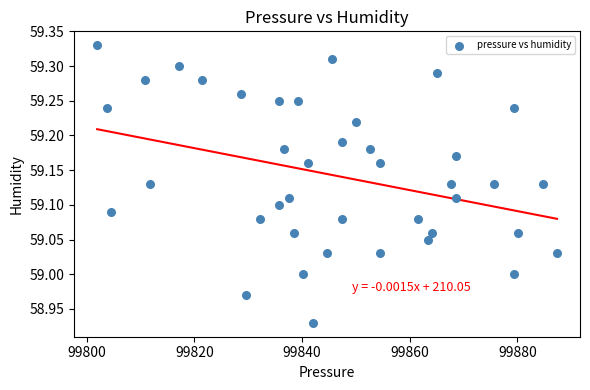

What is the range of Y values (max minus min)?

0.4